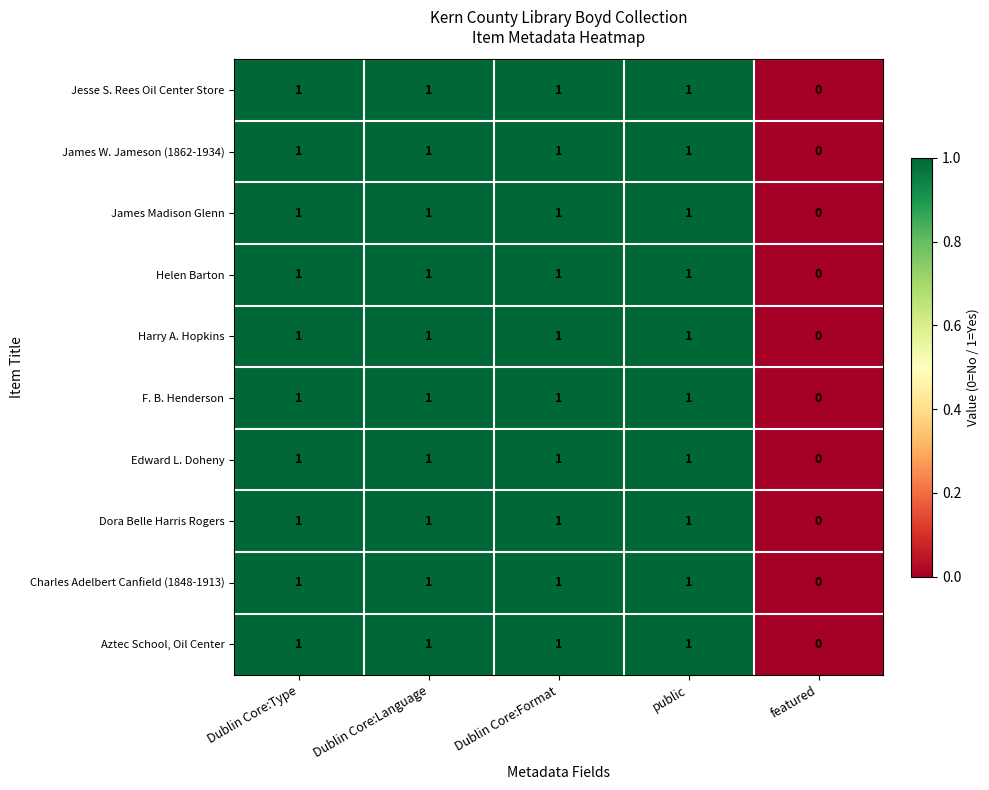

What is the sum of all Edward L. Doheny values?

4